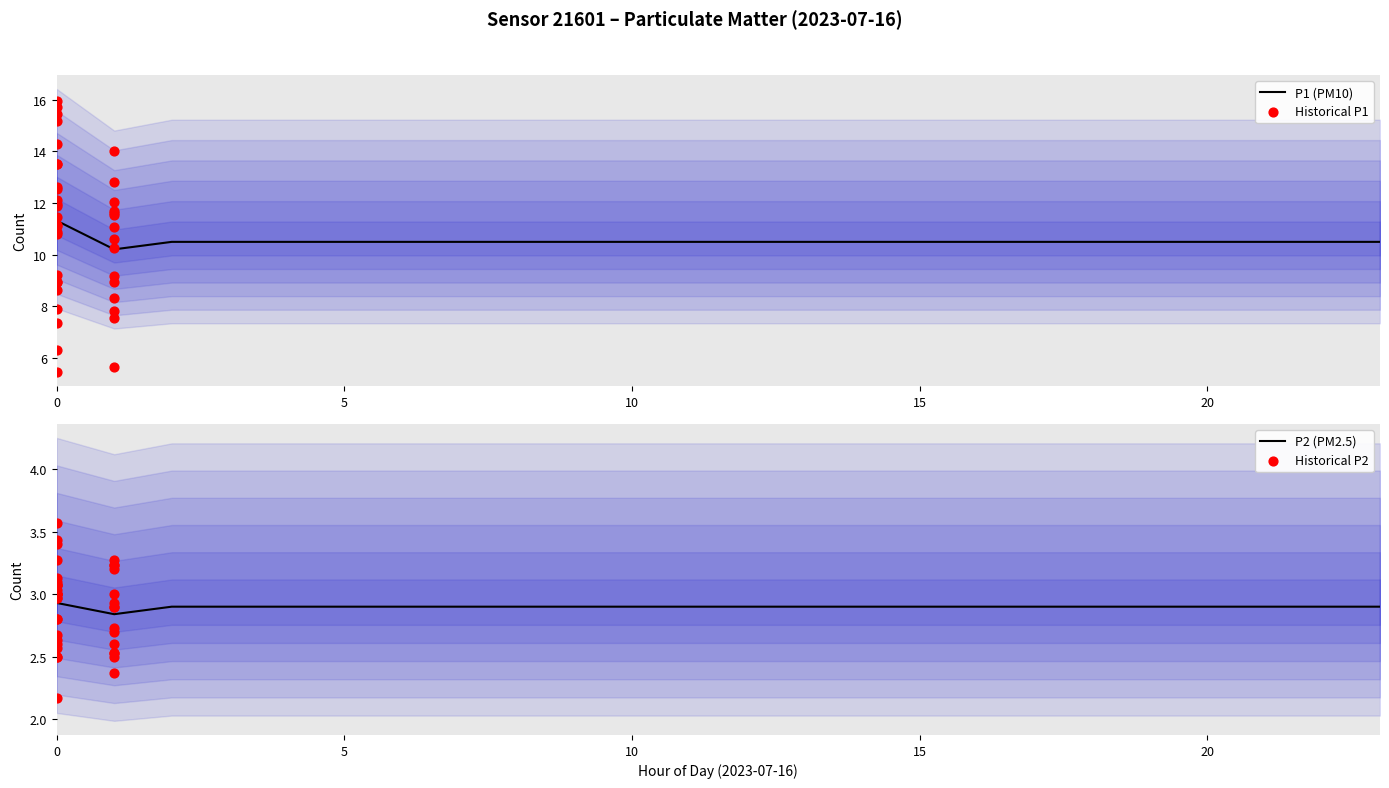

Which series contains the highest Y value?

P1